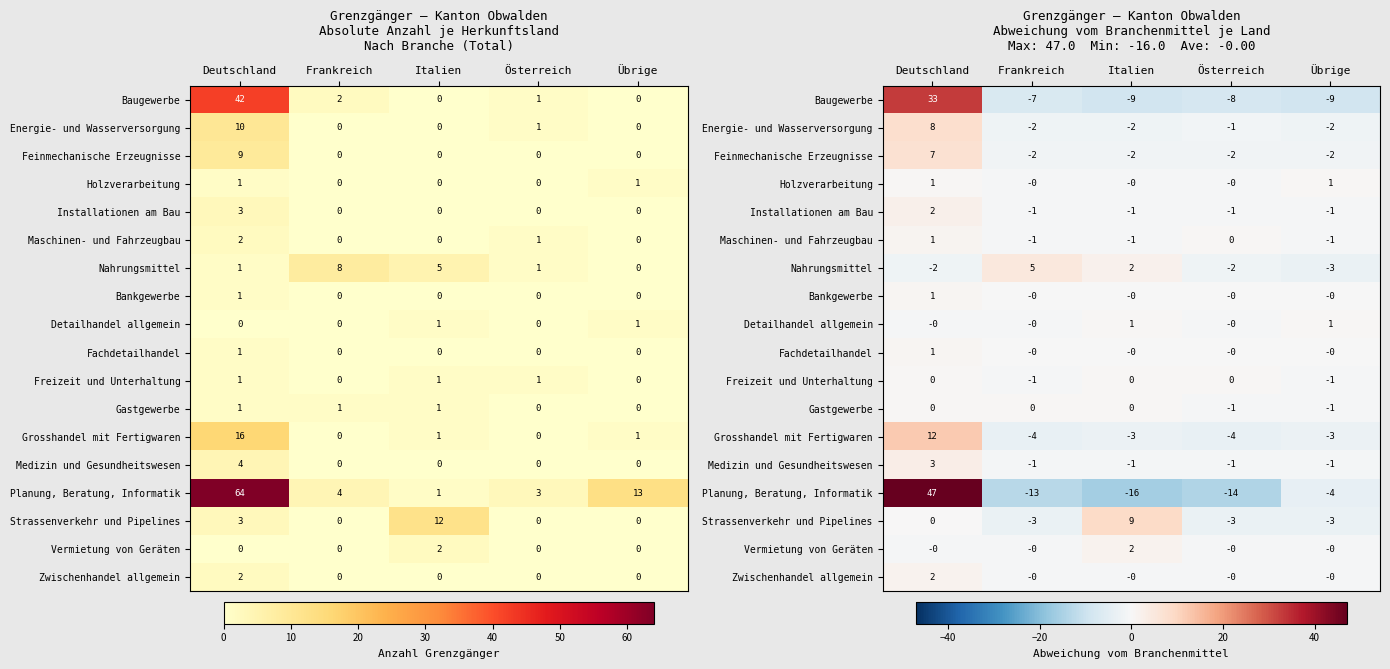

How many values in the Gastgewerbe series are below 0?

2